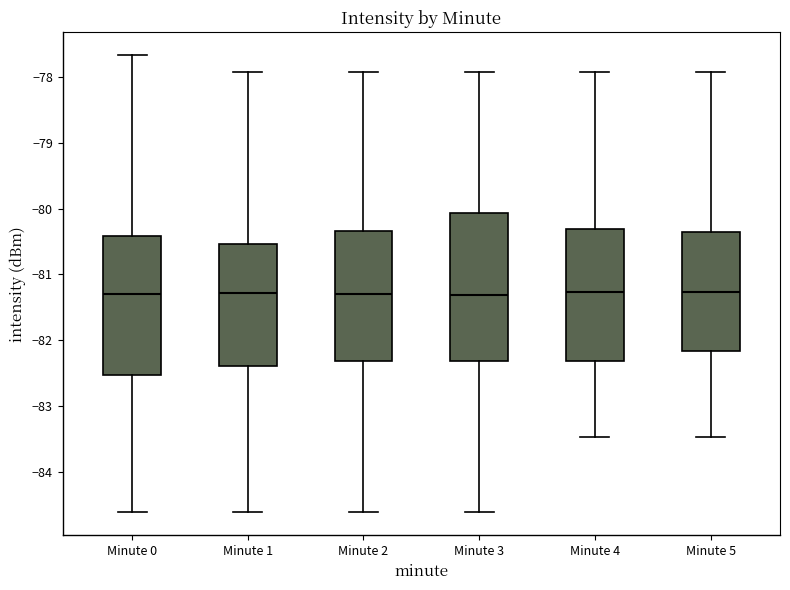

Reading left to right, transcribe this box plot: for each box, give where its median line is, the range the box spans, and where its two whiskers end, as read against the y-axis. The values are not printed on the chart, so give them approximately, as read against the axis.

Minute 0: median -81.3, box -82.5 to -80.4, whiskers -84.6 to -77.7
Minute 1: median -81.3, box -82.4 to -80.5, whiskers -84.6 to -77.9
Minute 2: median -81.3, box -82.3 to -80.3, whiskers -84.6 to -77.9
Minute 3: median -81.3, box -82.3 to -80.1, whiskers -84.6 to -77.9
Minute 4: median -81.3, box -82.3 to -80.3, whiskers -83.5 to -77.9
Minute 5: median -81.3, box -82.2 to -80.4, whiskers -83.5 to -77.9